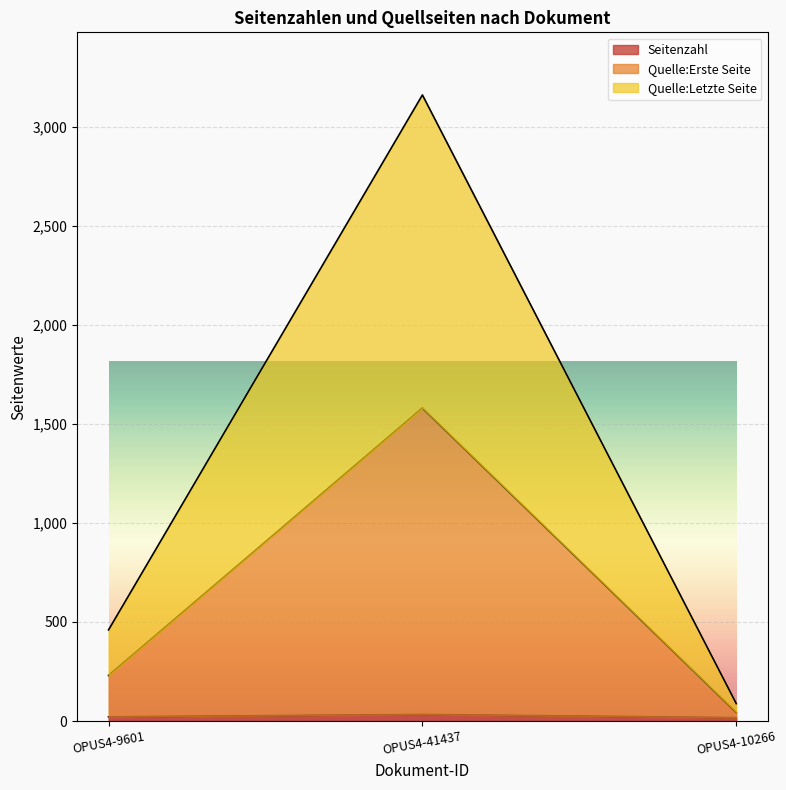

List the series in order of their overall mean, lowest first.

Seitenzahl, Quelle:Erste Seite, Quelle:Letzte Seite